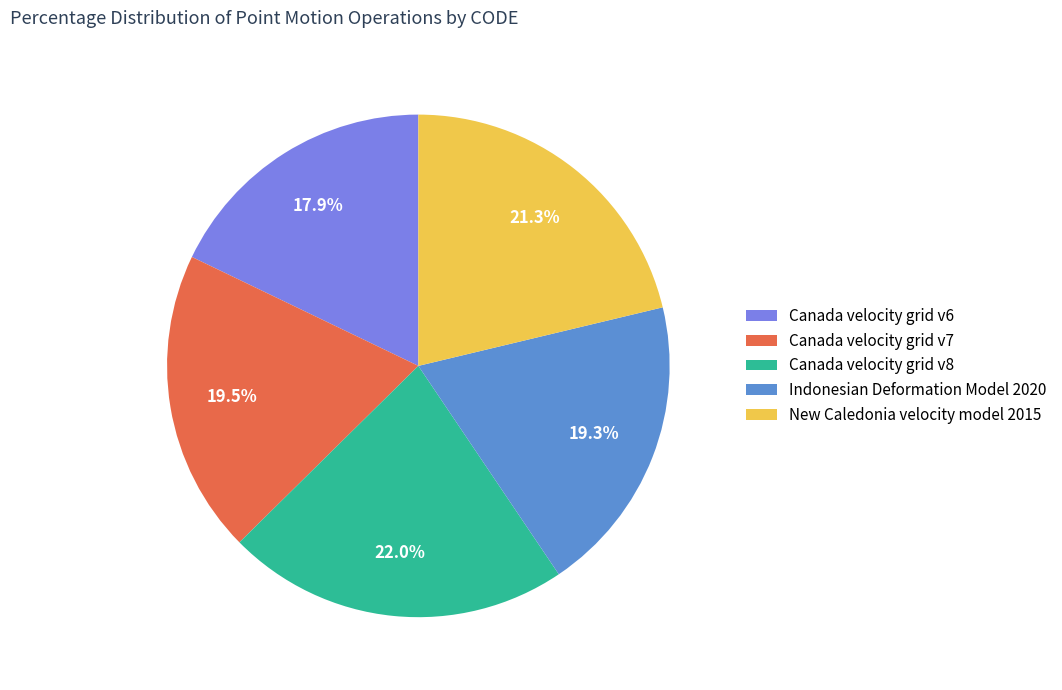

Count the number of slices in the pie.

5